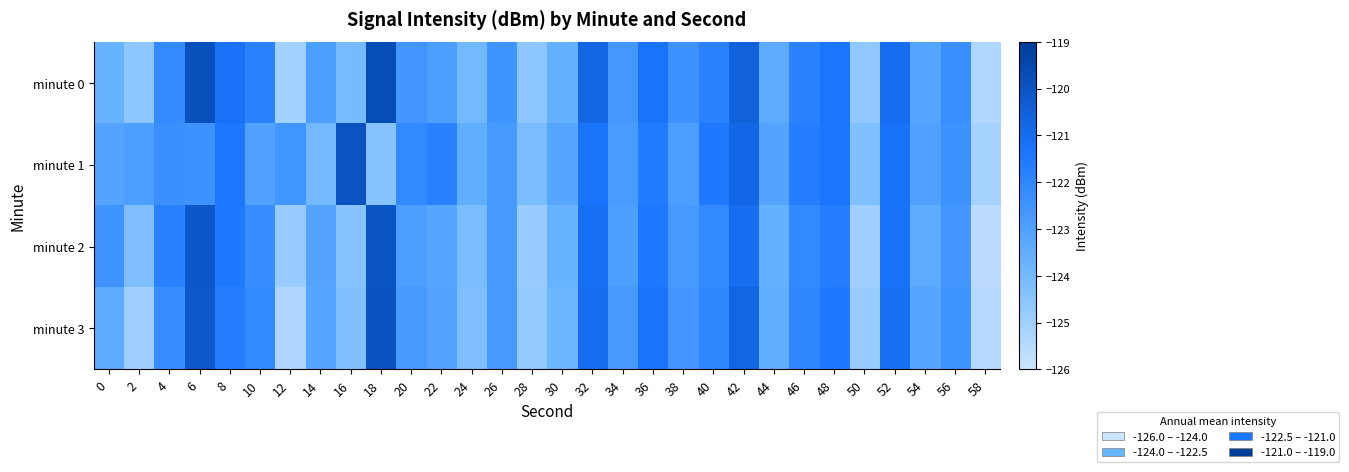

Reading right to left, what are all the values shown in this chart?

minute 0: 58=-125.4	56=-122.3	54=-123.2	52=-121.0	50=-124.7	48=-121.4	46=-121.9	44=-123.4	42=-120.6	40=-121.9	38=-122.5	36=-121.3	34=-122.6	32=-120.7	30=-123.6	28=-124.6	26=-122.5	24=-124.0	22=-122.9	20=-122.6	18=-119.7	16=-124.1	14=-122.9	12=-125.1	10=-121.8	8=-121.2	6=-119.8	4=-122.2	2=-124.6	0=-123.7
minute 1: 58=-125.1	56=-122.4	54=-123.0	52=-121.2	50=-124.3	48=-121.4	46=-121.7	44=-123.1	42=-120.8	40=-121.5	38=-122.9	36=-121.6	34=-122.8	32=-121.3	30=-123.2	28=-124.1	26=-122.7	24=-123.5	22=-121.8	20=-122.1	18=-124.4	16=-119.9	14=-124.0	12=-122.5	10=-123.0	8=-121.5	6=-122.5	4=-122.3	2=-122.9	0=-123.1
minute 2: 58=-125.6	56=-122.6	54=-123.4	52=-121.2	50=-125.0	48=-121.7	46=-122.1	44=-123.6	42=-121.0	40=-122.1	38=-122.7	36=-121.5	34=-122.9	32=-121.1	30=-123.7	28=-124.8	26=-122.7	24=-124.1	22=-123.2	20=-122.9	18=-120.0	16=-124.4	14=-123.1	12=-124.8	10=-122.3	8=-121.5	6=-120.1	4=-121.8	2=-124.2	0=-122.5
minute 3: 58=-125.5	56=-122.5	54=-123.2	52=-121.1	50=-124.8	48=-121.5	46=-122.0	44=-123.5	42=-120.7	40=-122.0	38=-122.6	36=-121.3	34=-122.7	32=-121.0	30=-123.8	28=-124.7	26=-122.7	24=-124.2	22=-123.1	20=-122.7	18=-119.9	16=-124.3	14=-123.2	12=-125.3	10=-122.1	8=-121.7	6=-120.2	4=-122.3	2=-125.0	0=-123.4